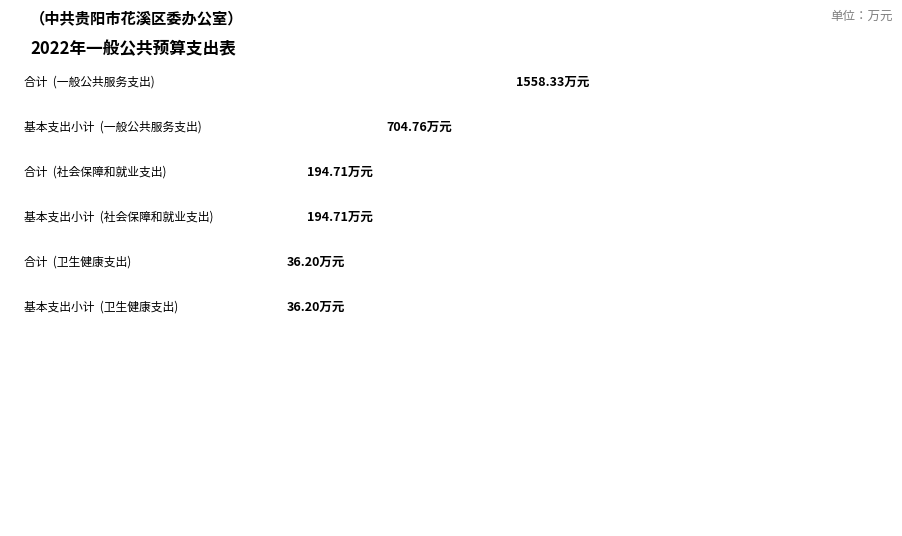

At which label is 基本支出小计 closest to 370?

社会保障和就业支出